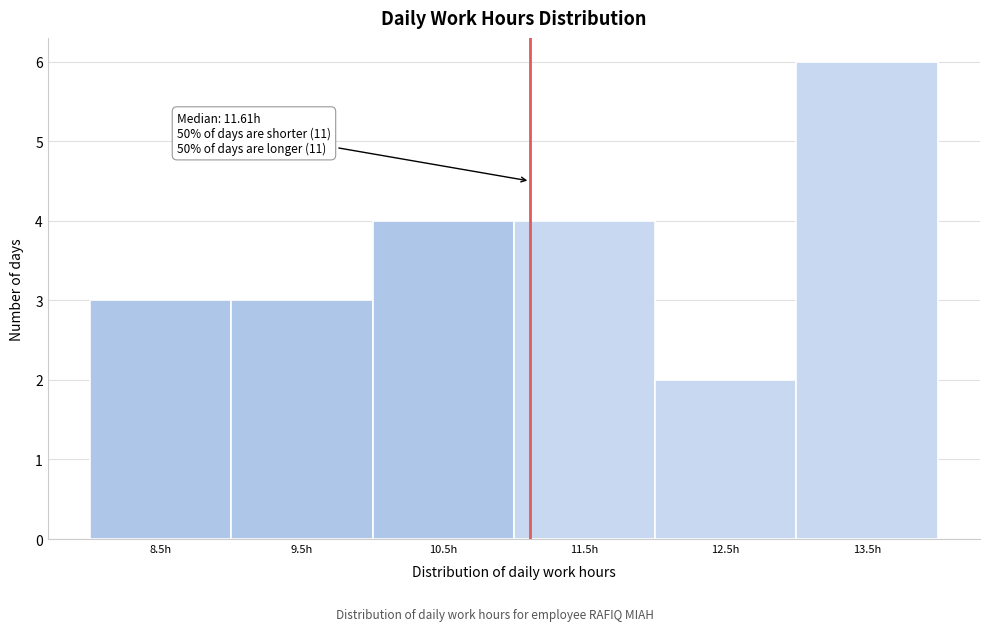

Reading left to right, extract all data points from this chart.

8.5h=3	9.5h=3	10.5h=4	11.5h=4	12.5h=2	13.5h=6